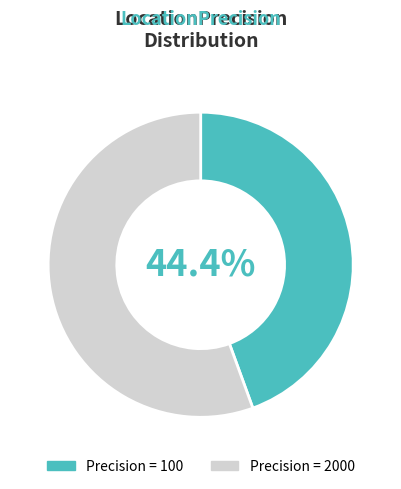

To the nearest percent, what is the average slice percentage?

50%